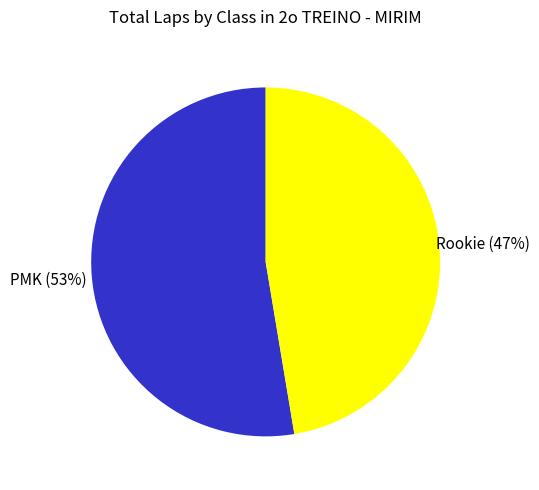

Is there any slice that represents more than half of the pie?

Yes